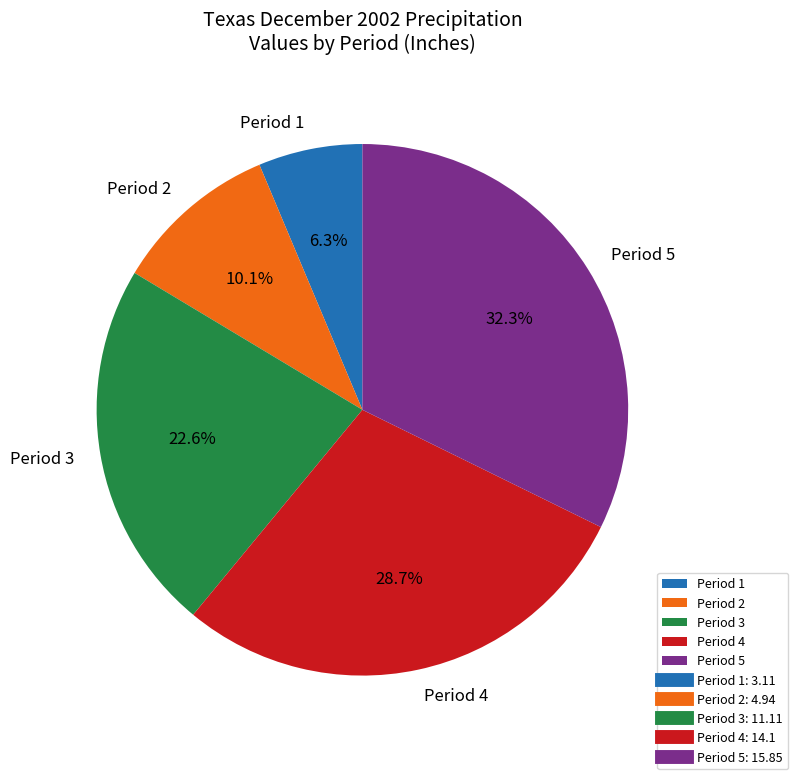

Count the number of slices in the pie.

5